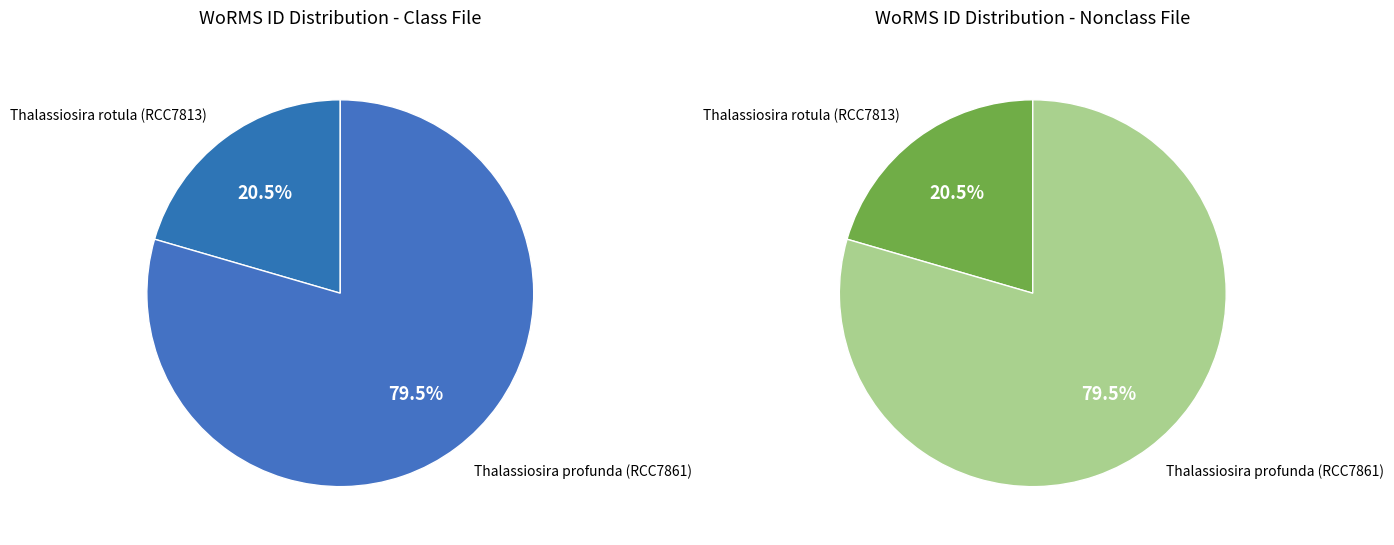

Which has a higher value, Thalassiosira rotula (RCC7813) or Thalassiosira profunda (RCC7861)?

Thalassiosira profunda (RCC7861)